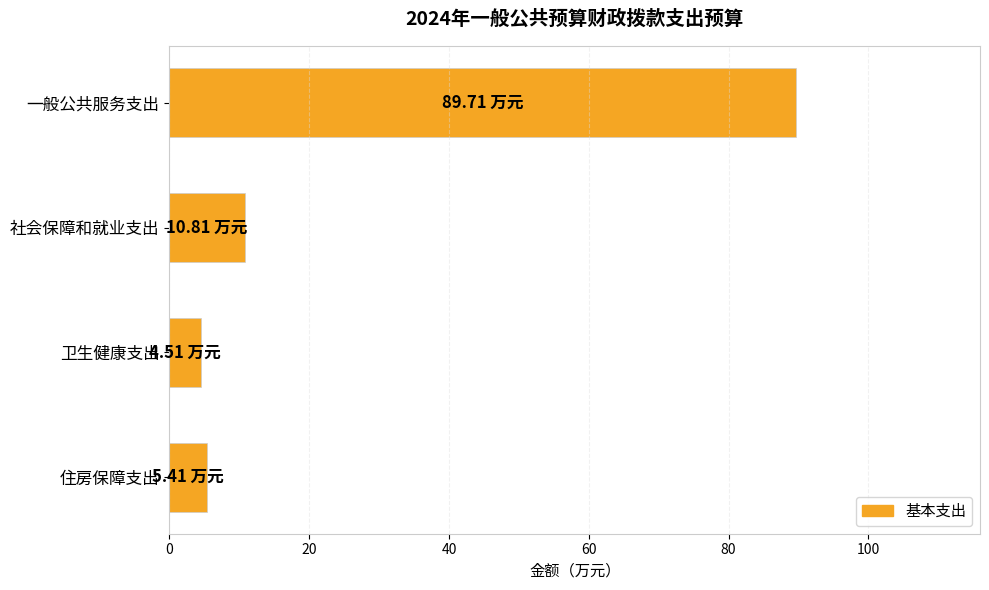

What is the ratio of the value at 卫生健康支出 to the value at 社会保障和就业支出?

0.4